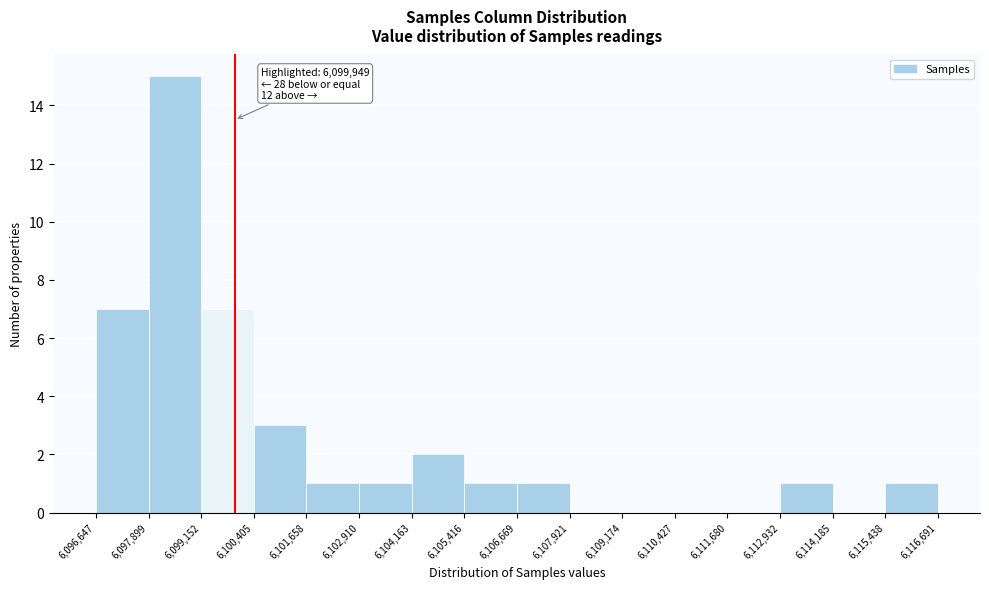

Which range on the x-axis has the tallest bar?

6,097,899 to 6,099,152